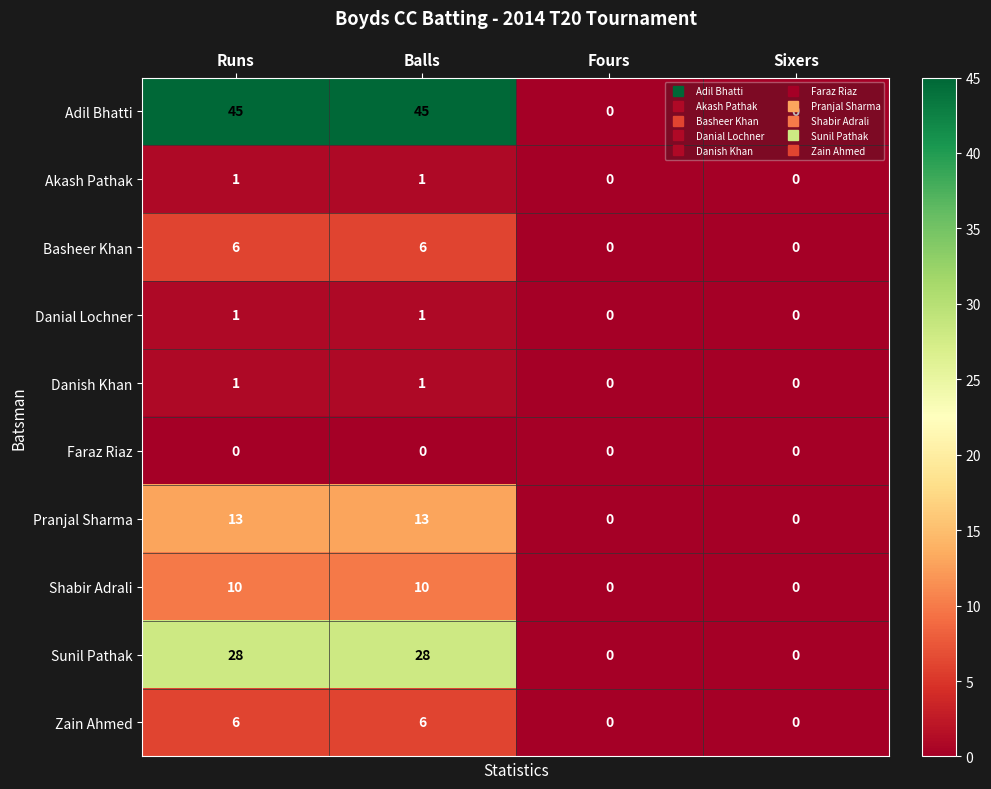

True or false: Danish Khan has a value of 1 at Balls.

True